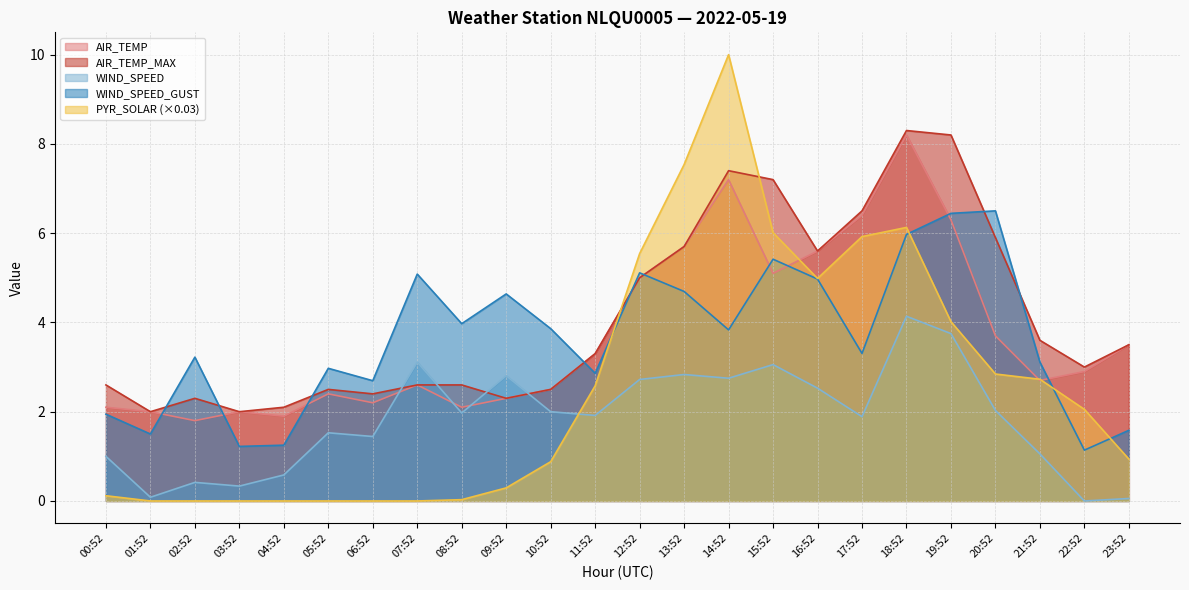

The PYR_SOLAR series shows 0.0 at 06:52. True or false?

True